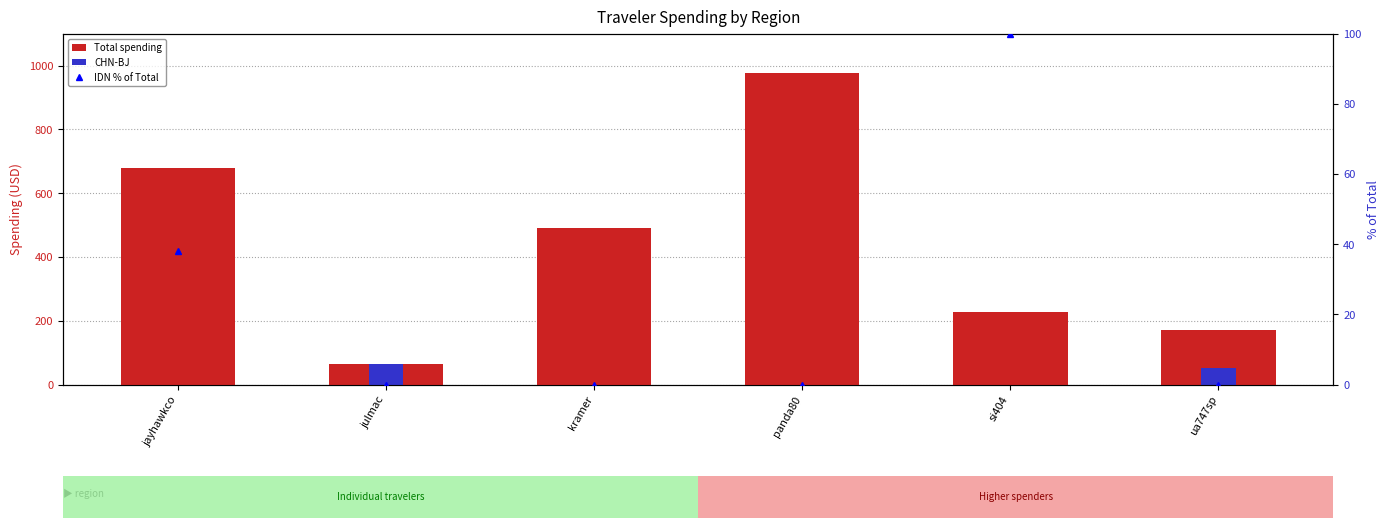

Between kramer and ua747sp, which series saw the biggest shift?

Total spending